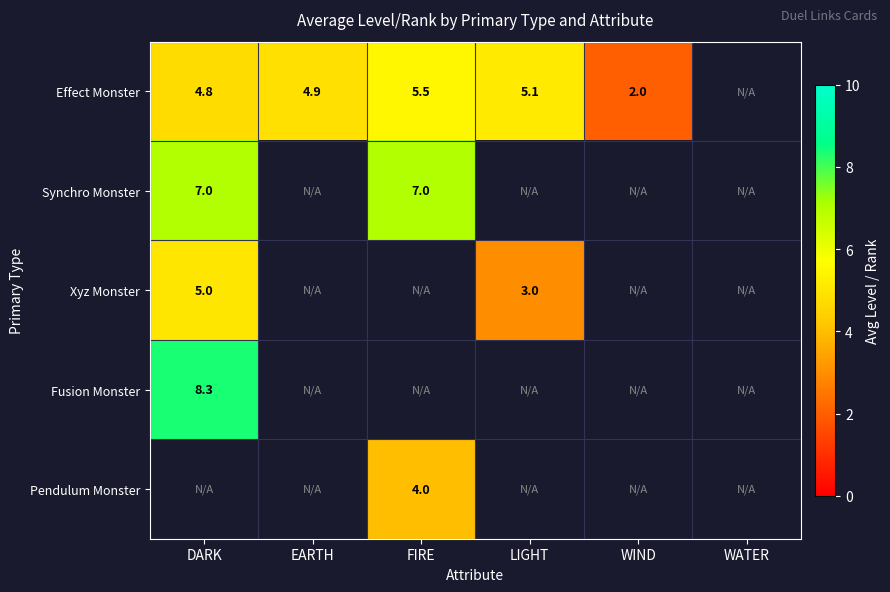

At how many categories does at least one series exceed 4?

4